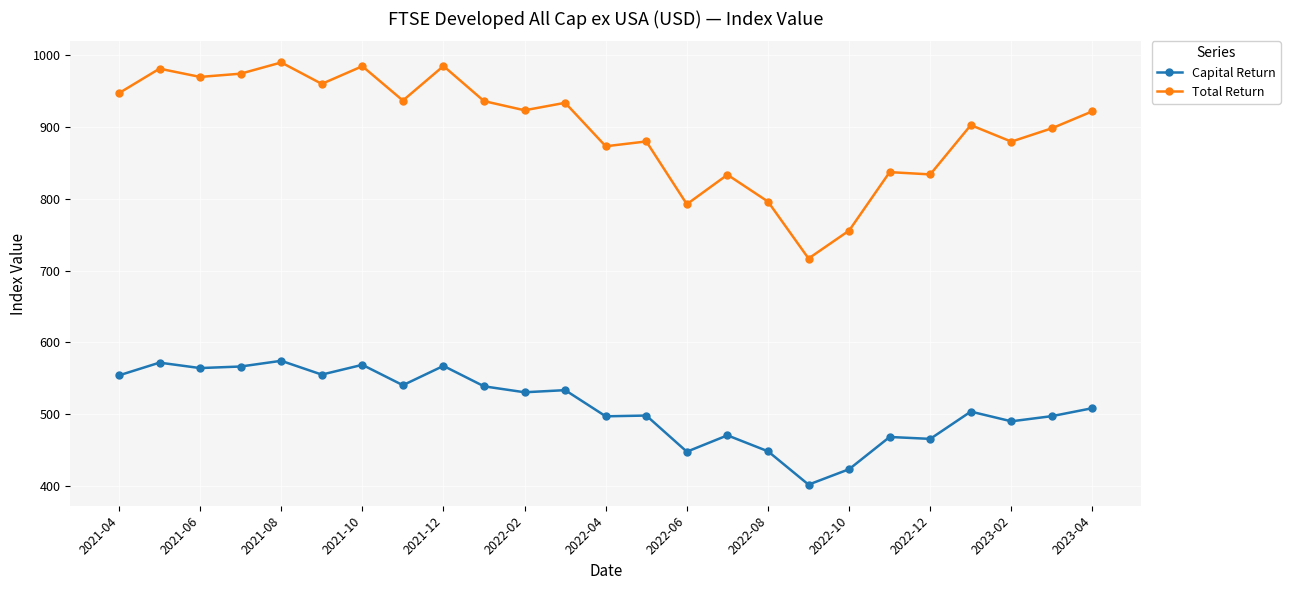

List the series in order of their overall mean, highest first.

Total Return, Capital Return